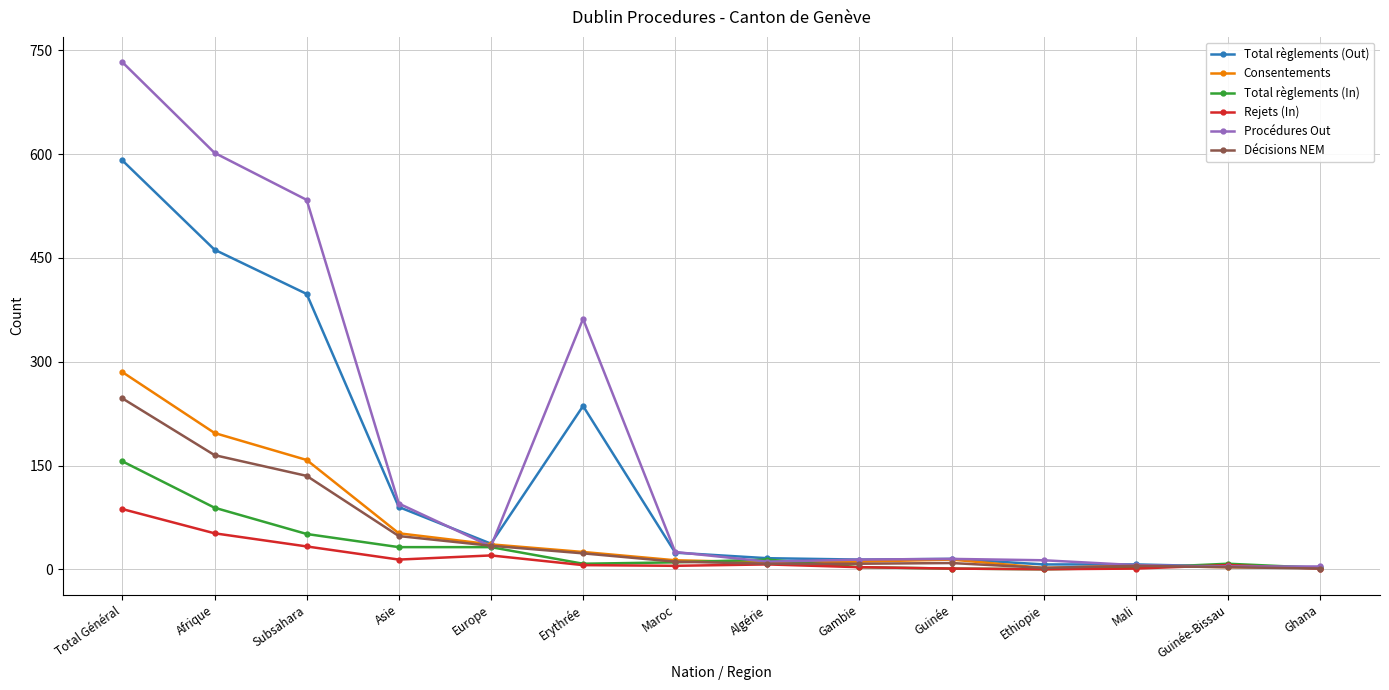

Between Asie and Gambie, which series saw the biggest shift?

Procédures Out